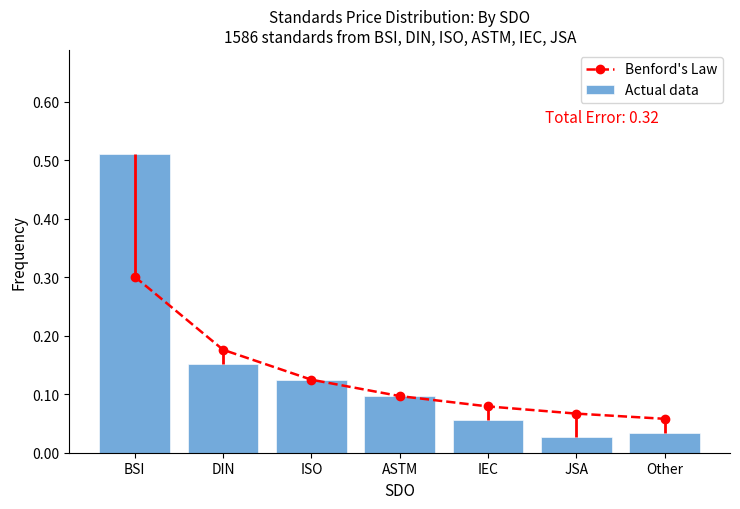

List the labels in order of Benford's Law value, largest first.

BSI, DIN, ISO, ASTM, IEC, JSA, Other